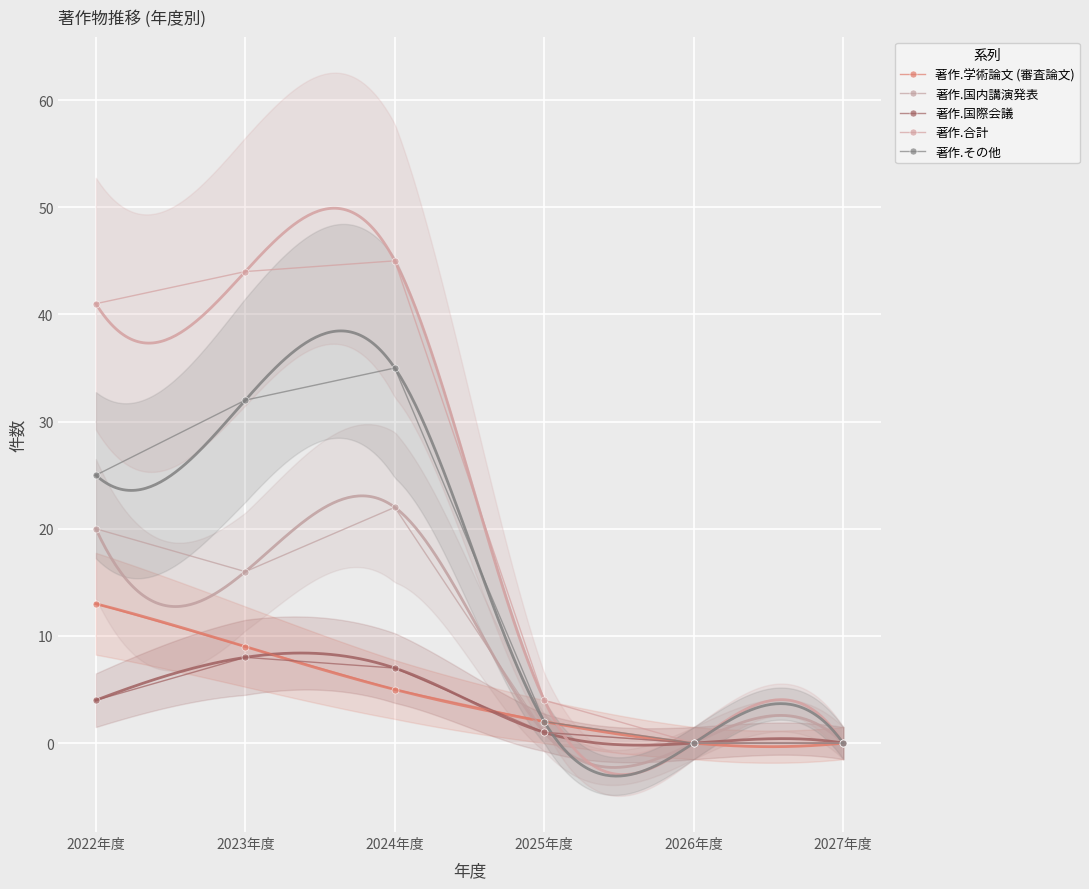

How many data points in 著作.国際会議 are less than 4?

3